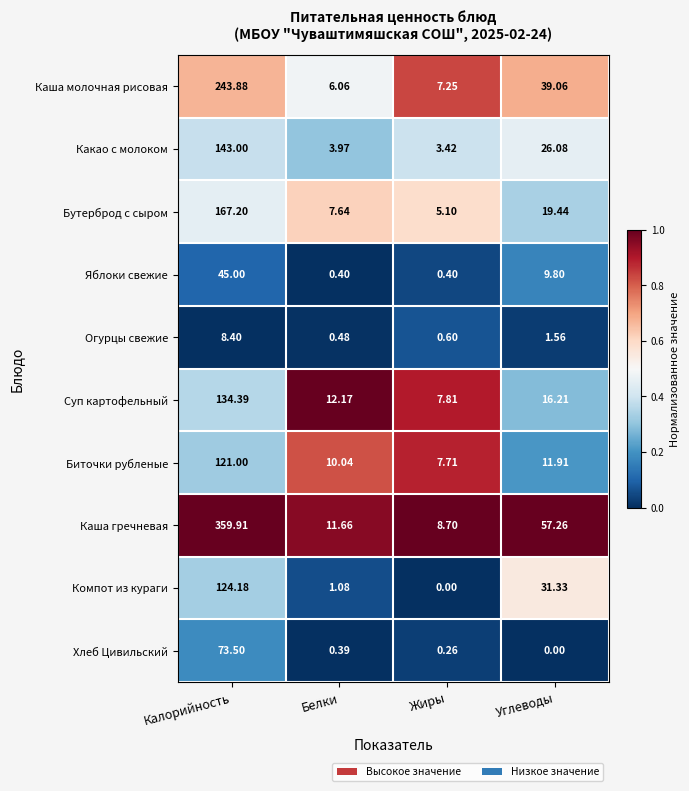

What is the difference between the highest and lowest values at Углеводы?

57.3